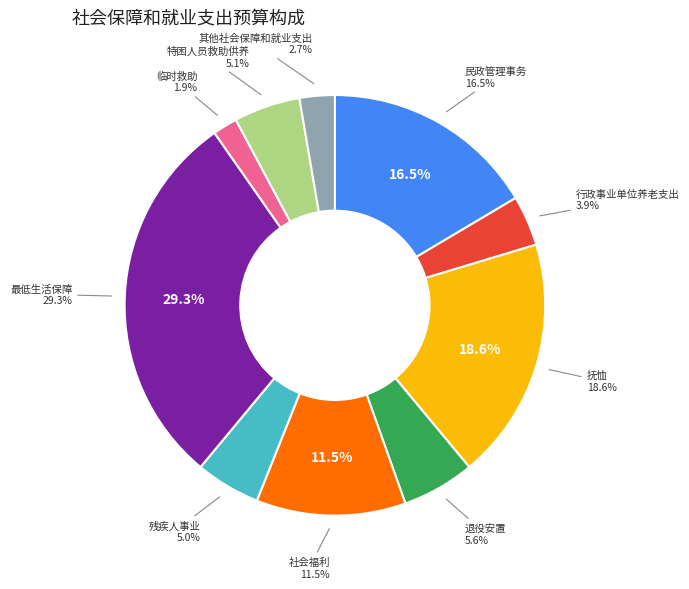

How much of the chart is everything except 其他社会保障和就业支出?

97.3%